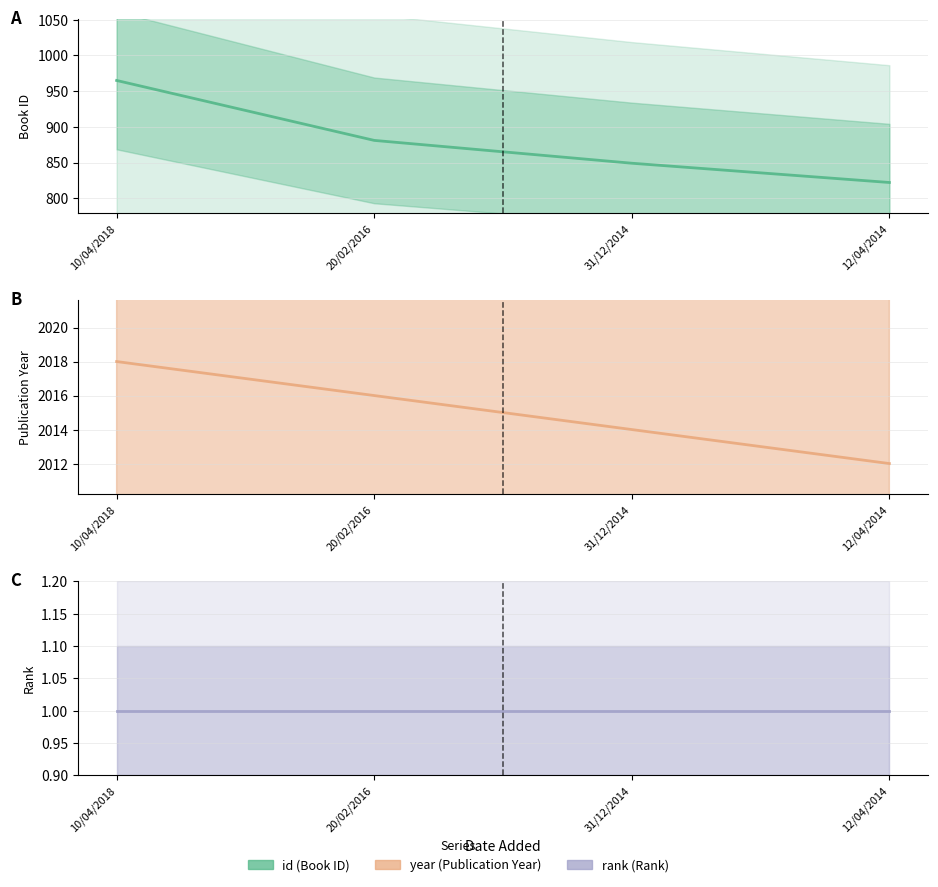

Rank the series by their maximum value, from lowest to highest.

rank, id, year